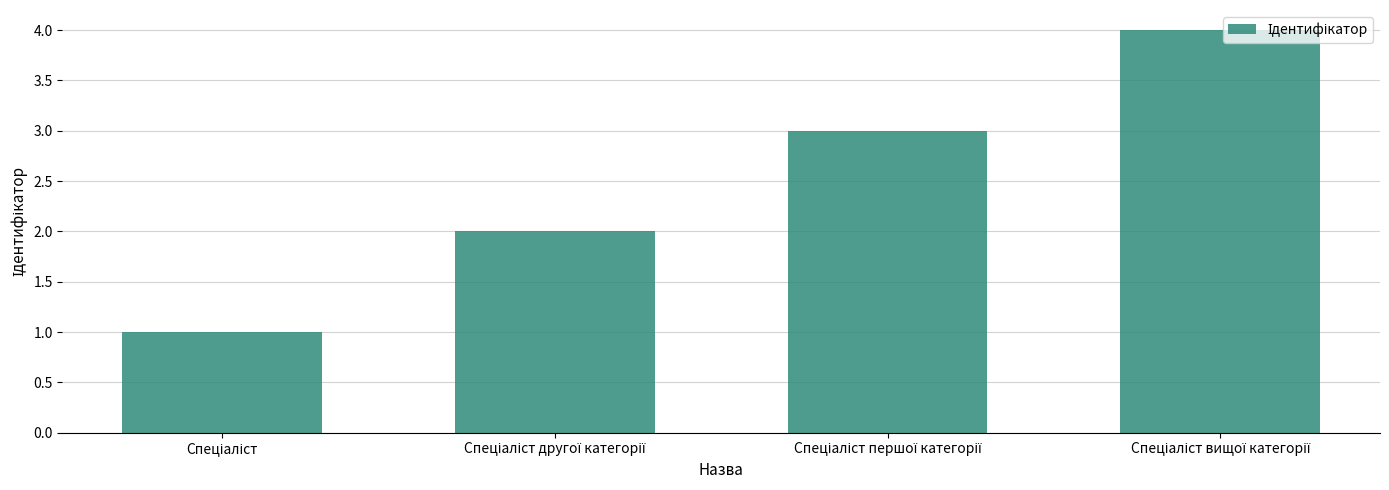

What is the sum of all values?

10